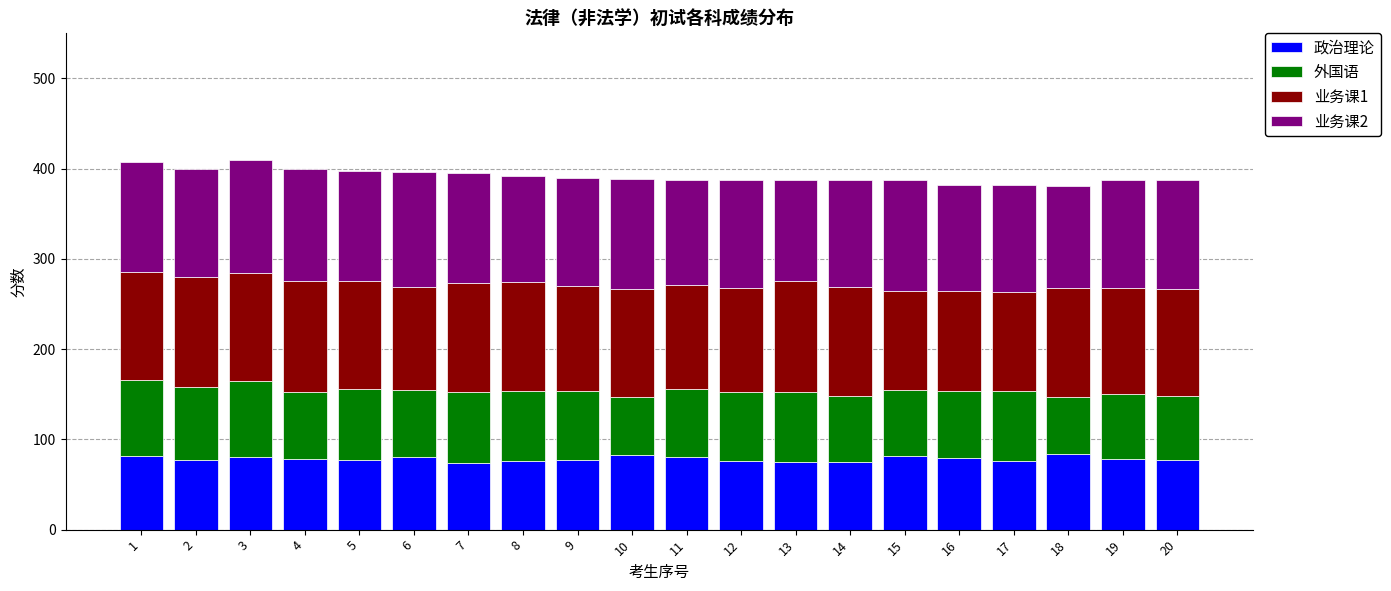

What is the total value across all series at 8?

392